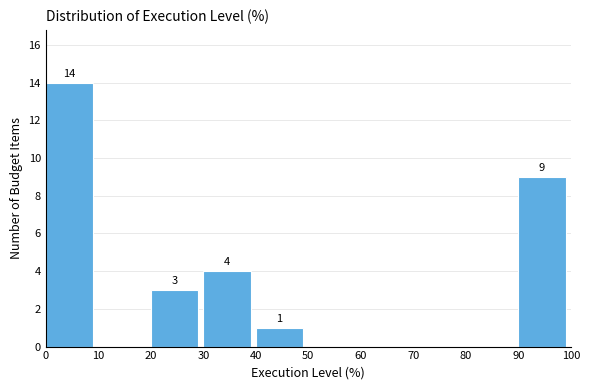

Over which range of the x-axis is the bar tallest?

0 to 10